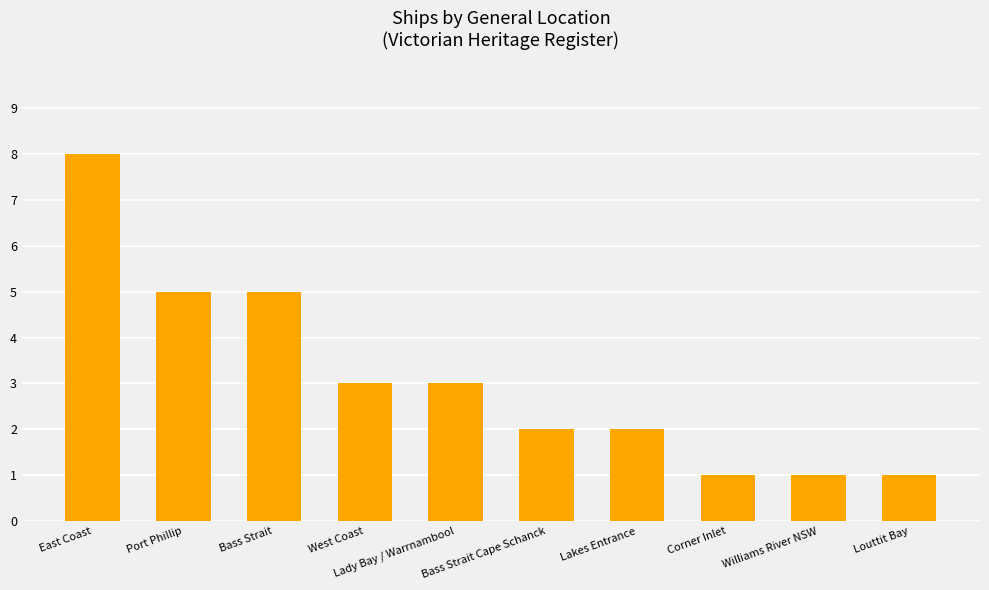

Reading right to left, extract all data points from this chart.

Louttit Bay=1	Williams River NSW=1	Corner Inlet=1	Lakes Entrance=2	Bass Strait Cape Schanck=2	Lady Bay / Warrnambool=3	West Coast=3	Bass Strait=5	Port Phillip=5	East Coast=8